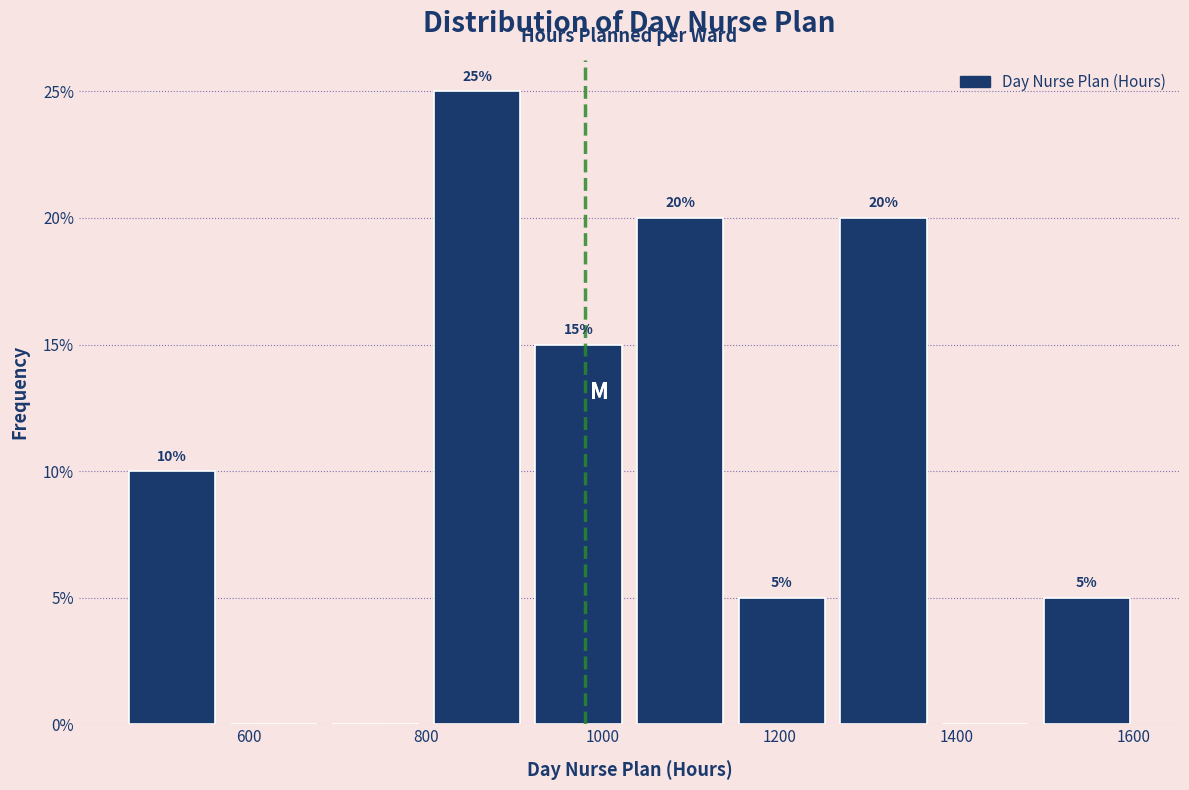

Which range on the x-axis has the tallest bar?

800 to 920